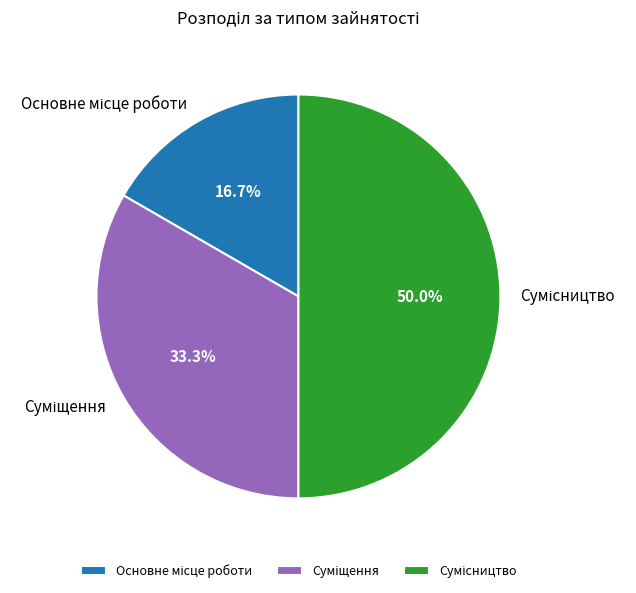

True or false: Сумісництво accounts for 50% of the total.

True